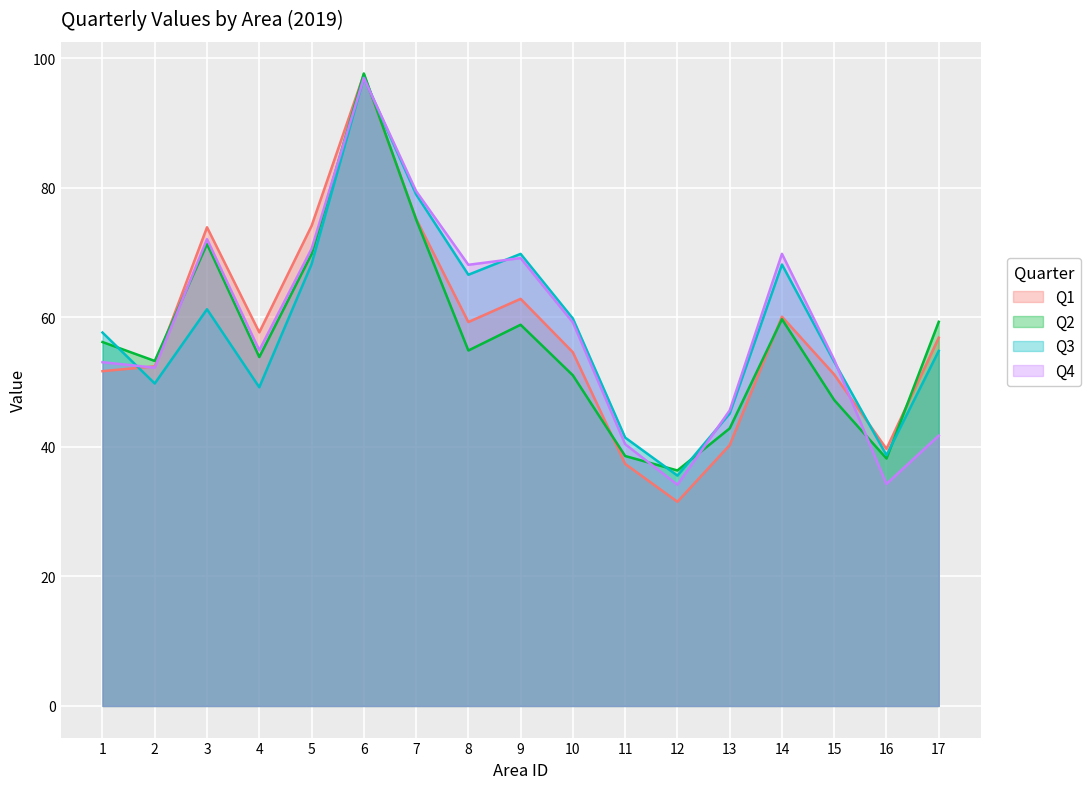

Which series has the widest spread of values?

Q1